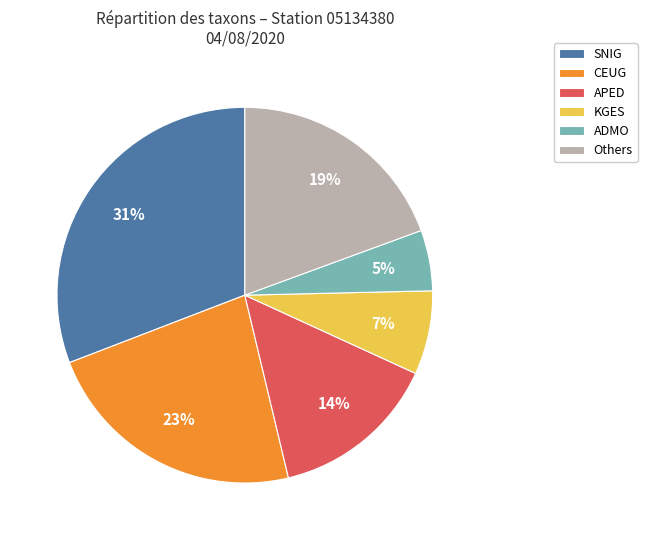

Which category has the biggest portion of the pie?

SNIG